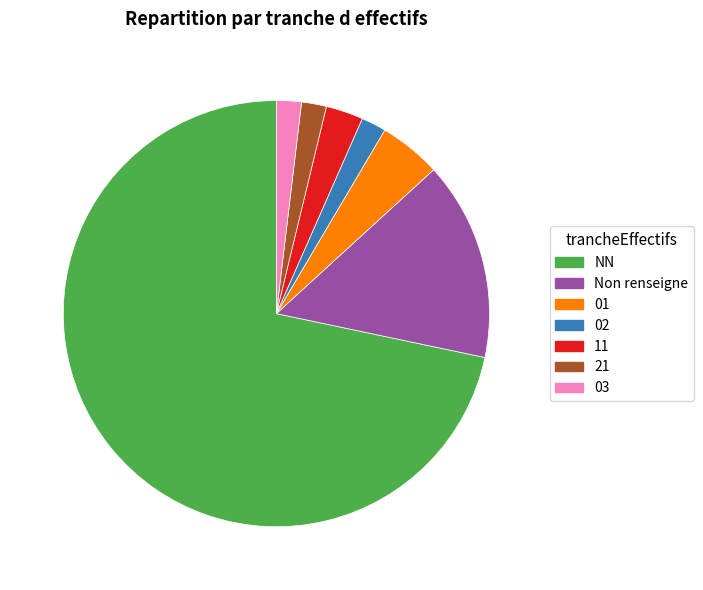

Which slice is the largest?

NN